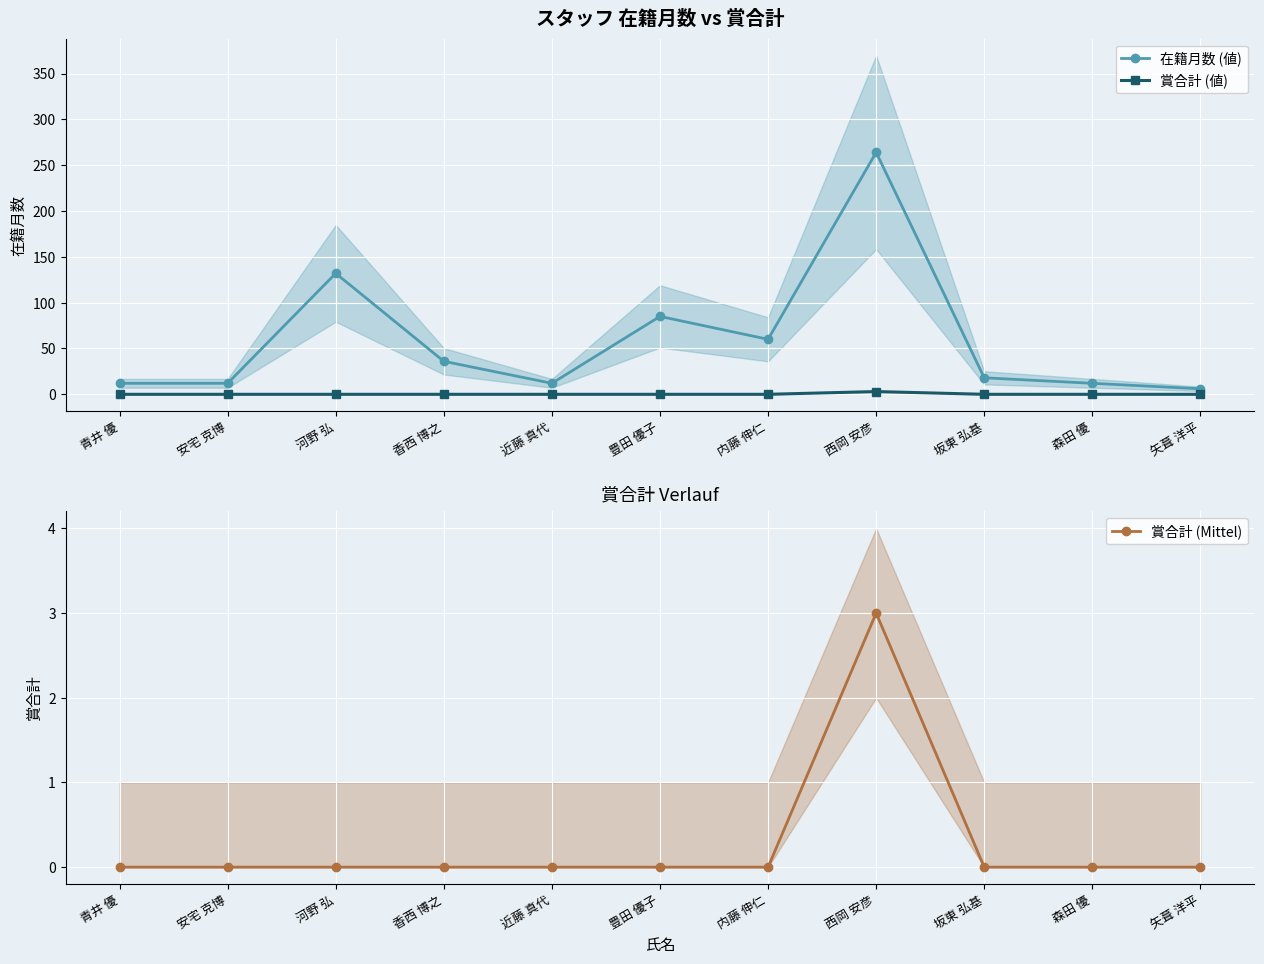

How many positive values does the 賞合計 (Mittel) series have?

1